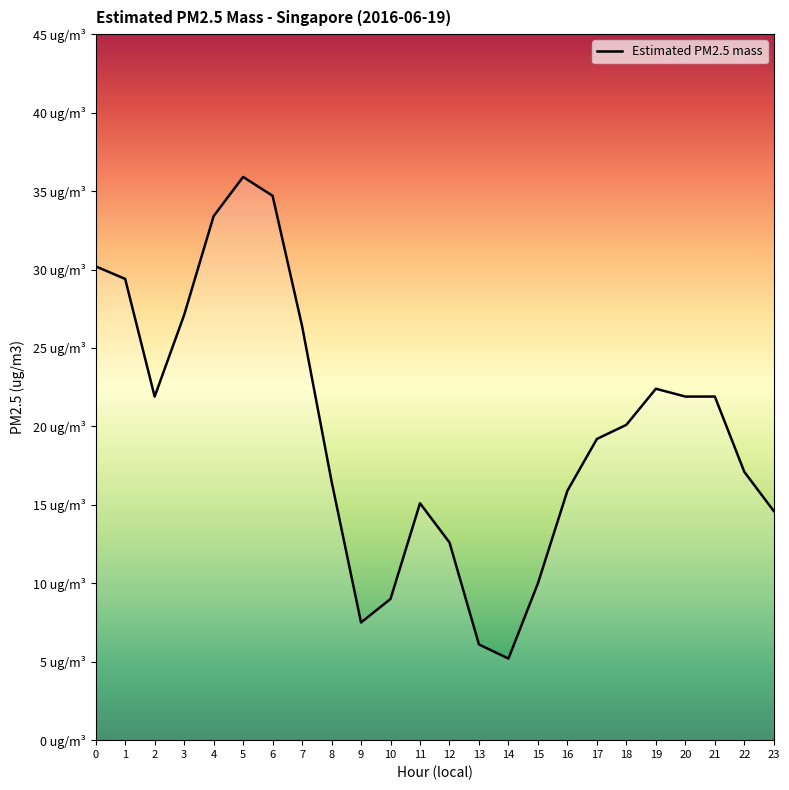

How many lines are shown in the chart?

1